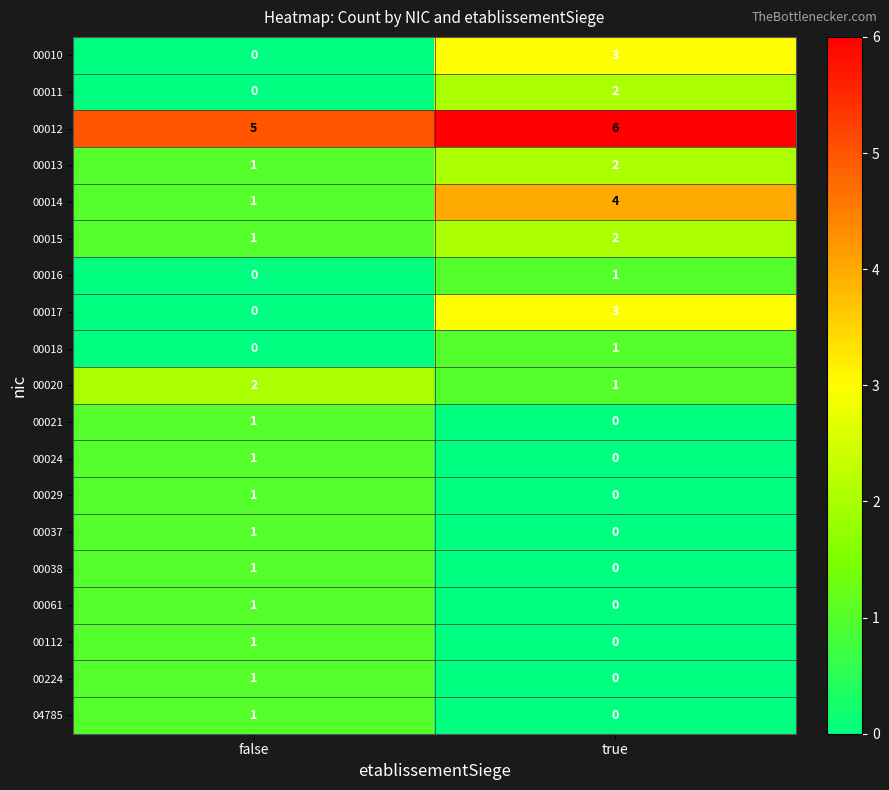

Is the value of 00011 at true greater than the value of 00015 at false?

Yes